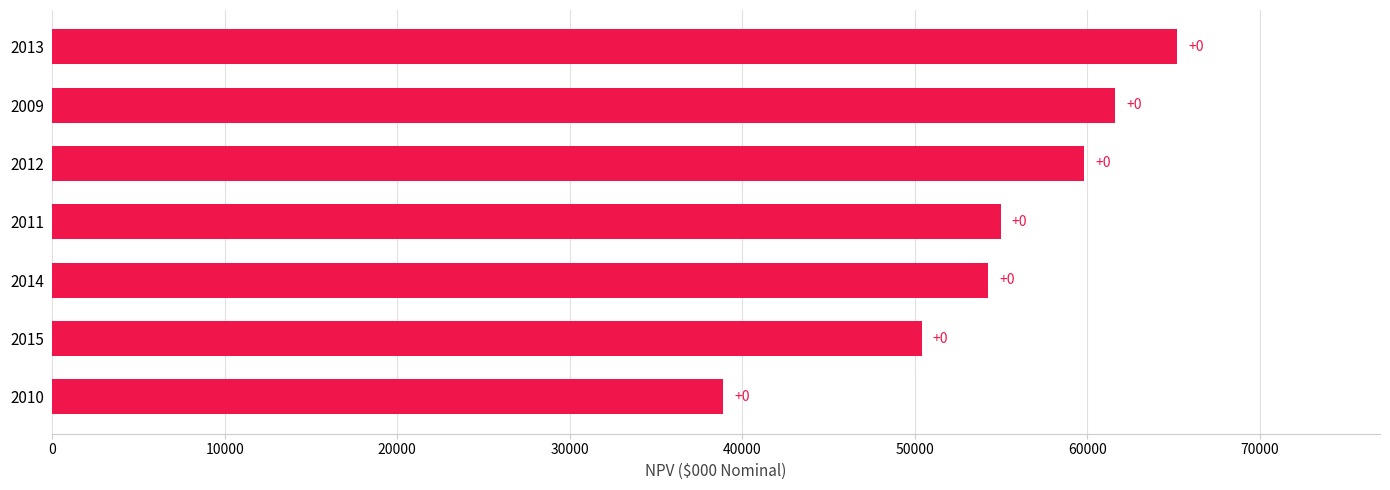

Does the chart contain any negative values?

No